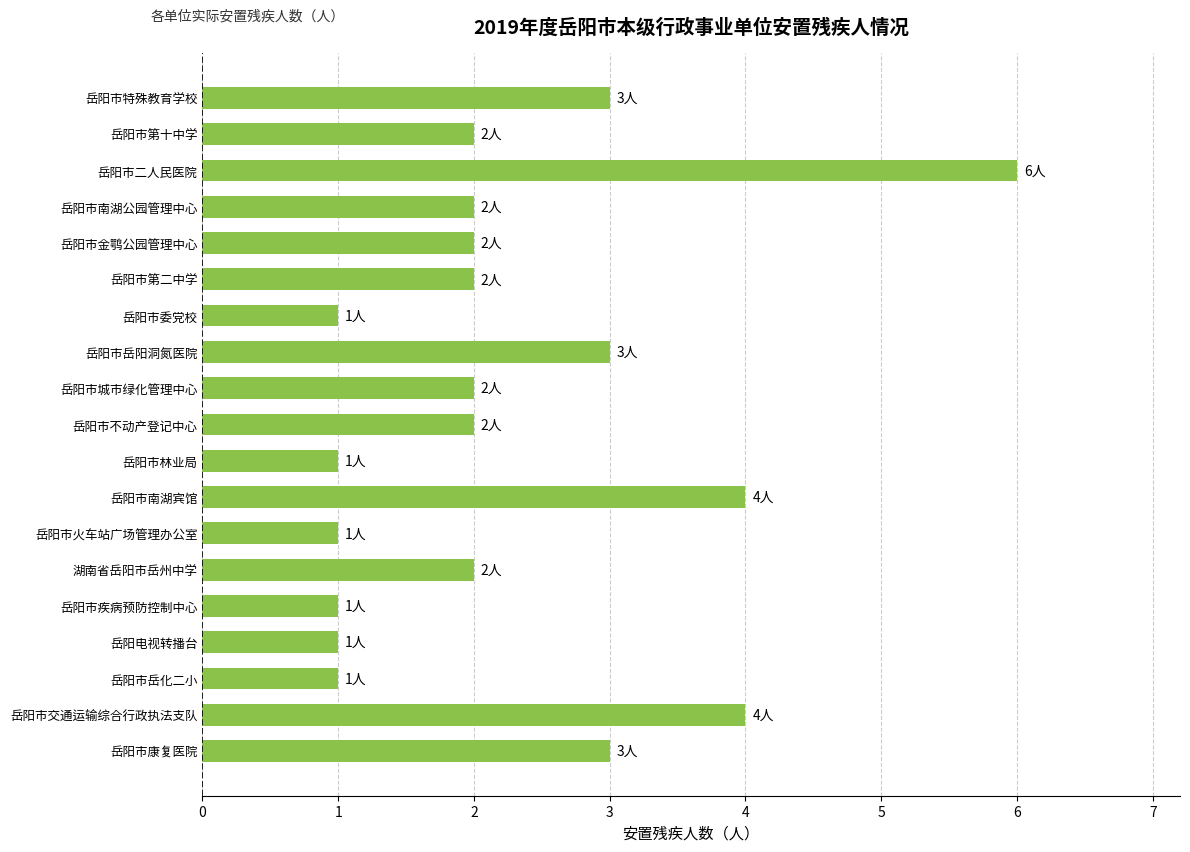

What is the difference between the maximum and minimum values?

5